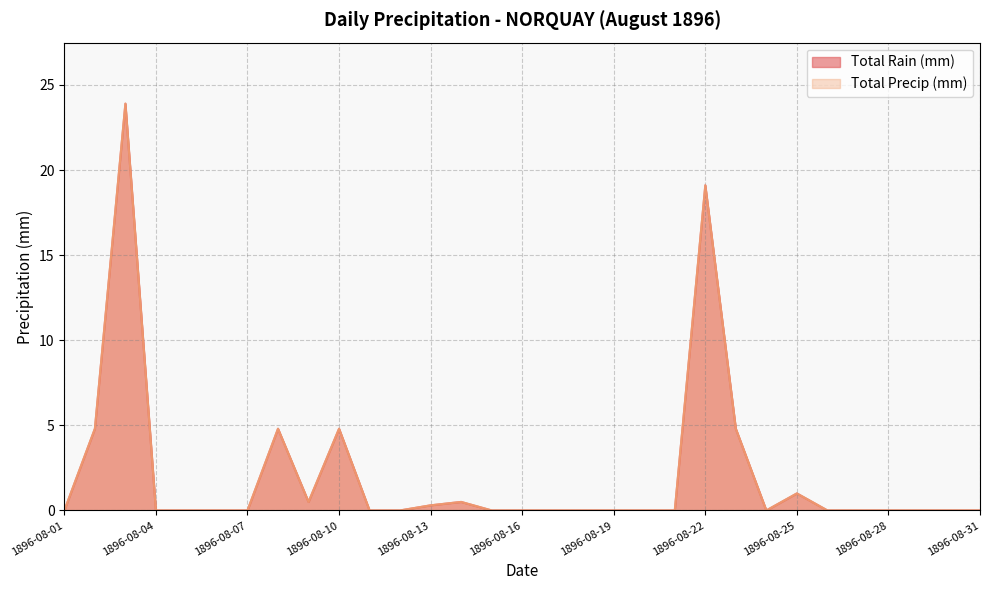

What is the value of the Total Precip (mm) point at the 3rd from the left?

23.9